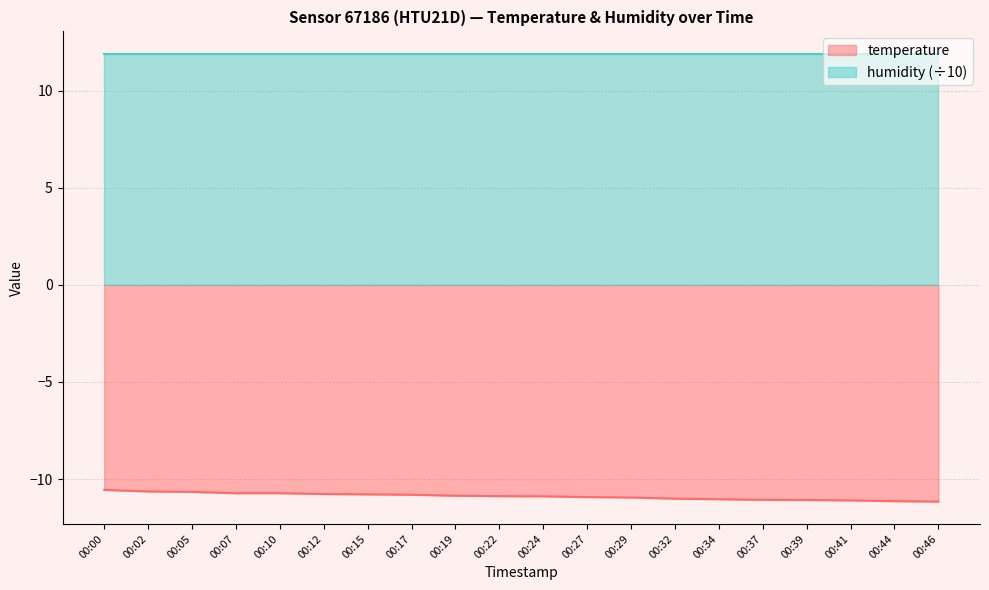

What is the smallest value displayed?

-11.2